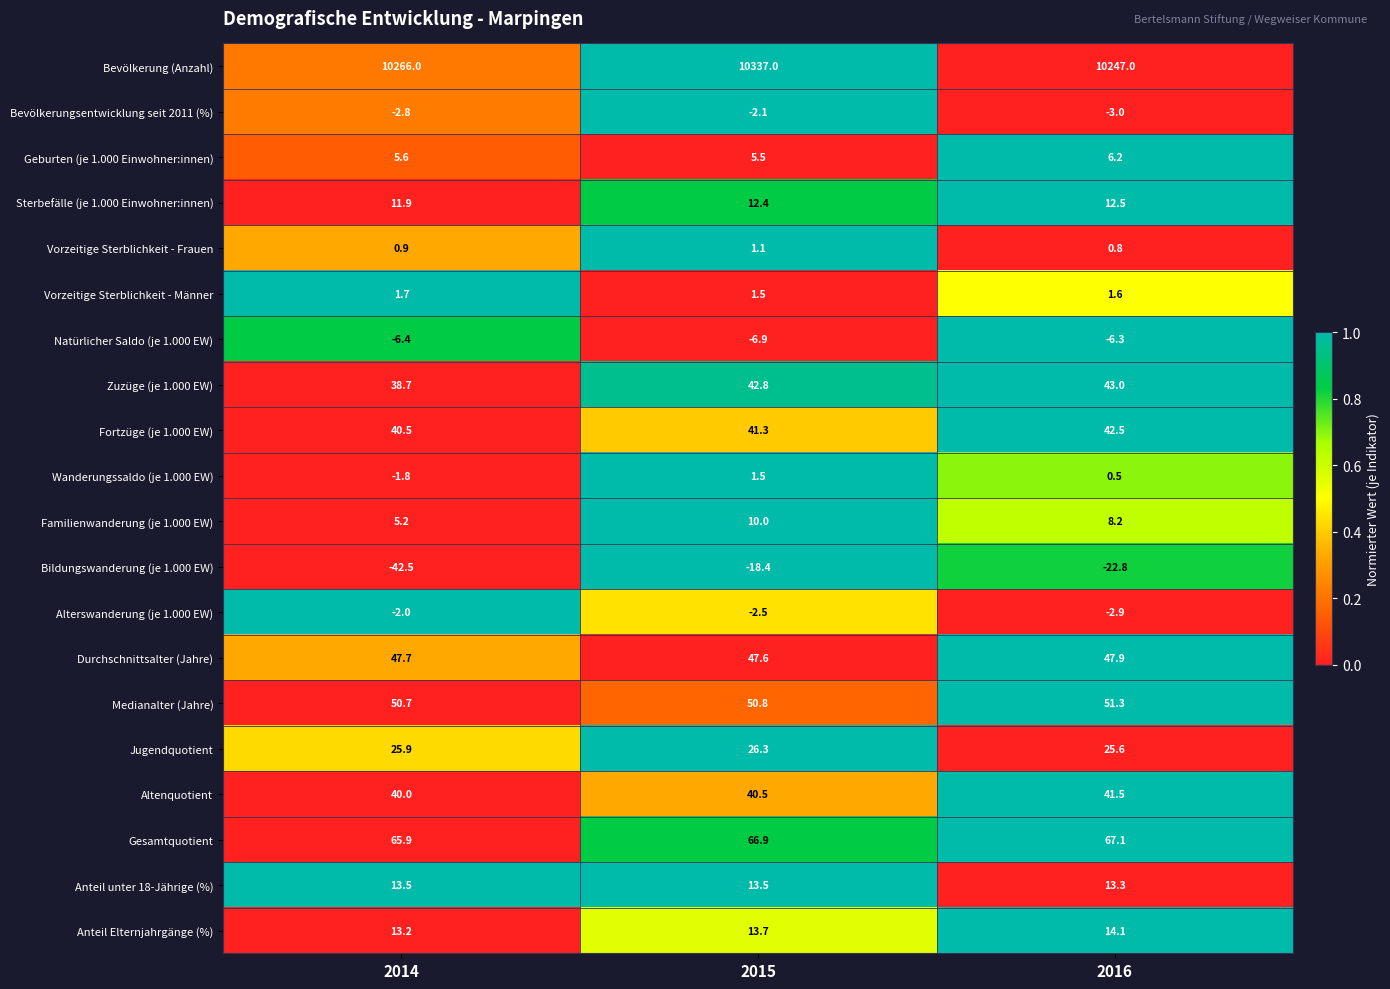

Is it true that Geburten (je 1.000 Einwohner:innen) equals 3.0 at 2014?

False